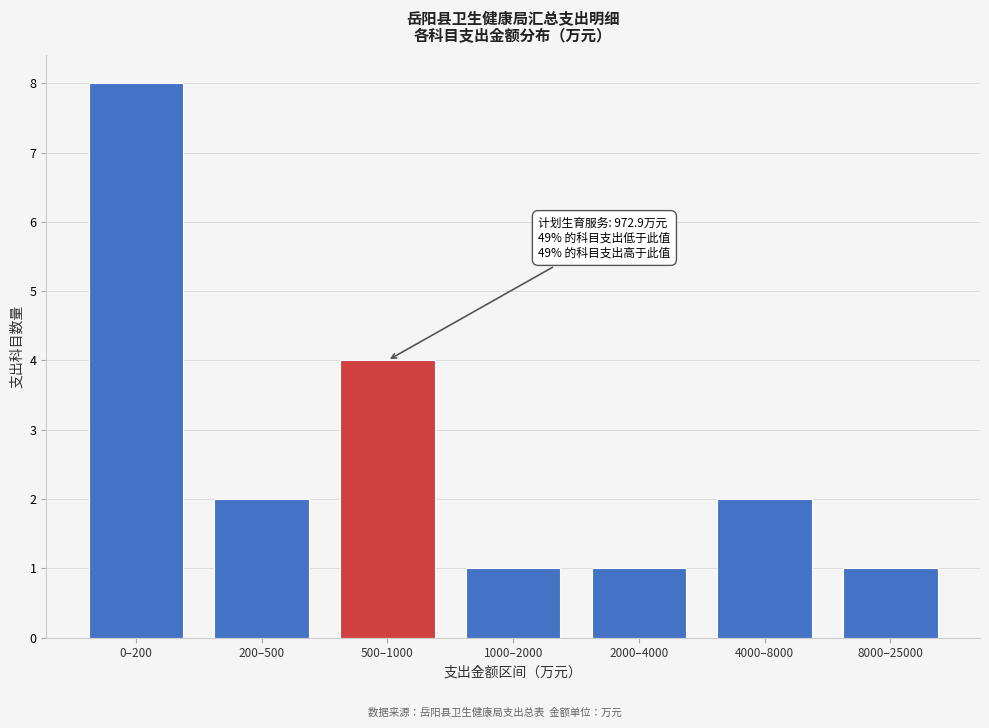

Reading left to right, what are all the values shown in this chart?

8	2	4	1	1	2	1